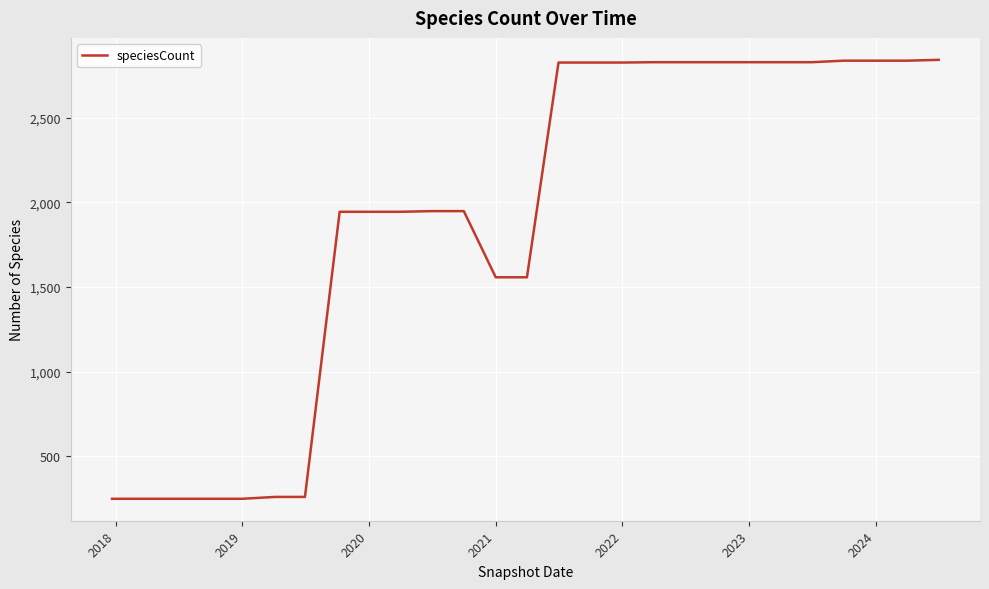

What is the difference between the maximum and minimum values?

2594